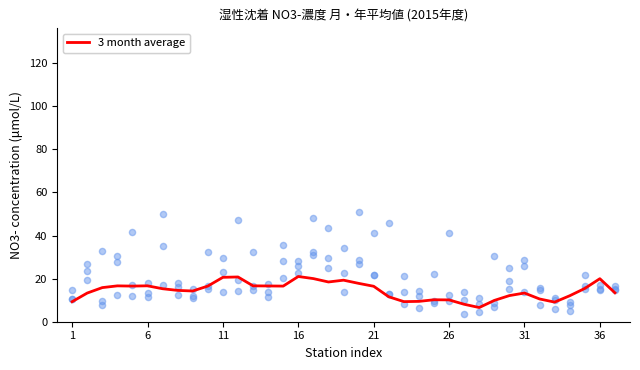

Is it true that 3 month average equals 27.1 at 21?

False